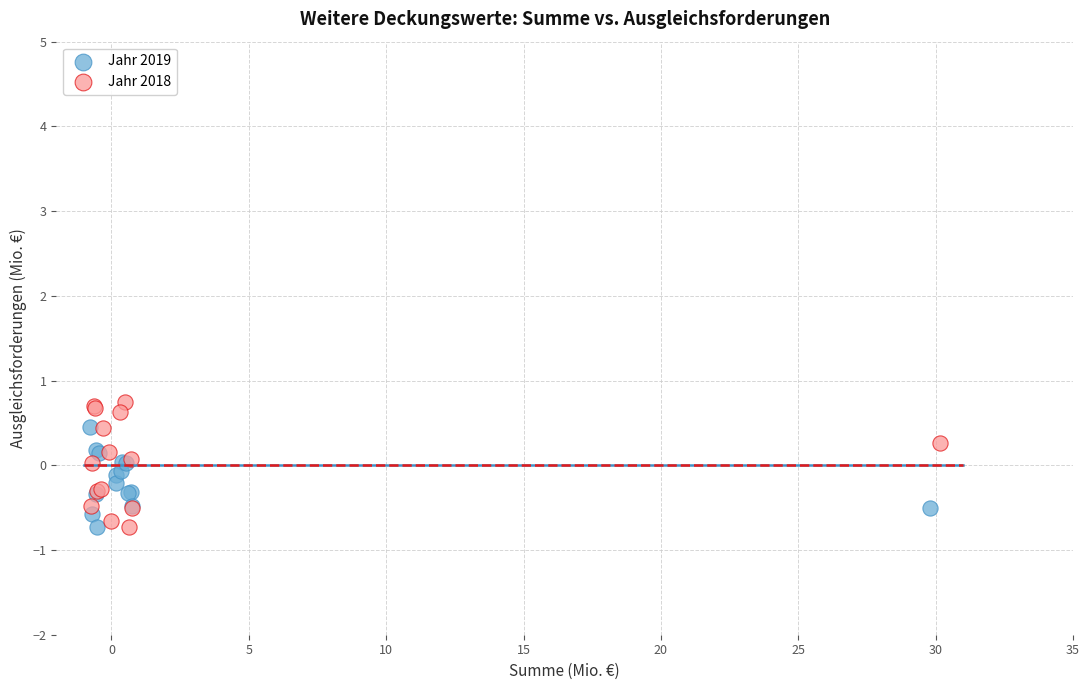

Which series has the widest spread of Y values?

Jahr 2018